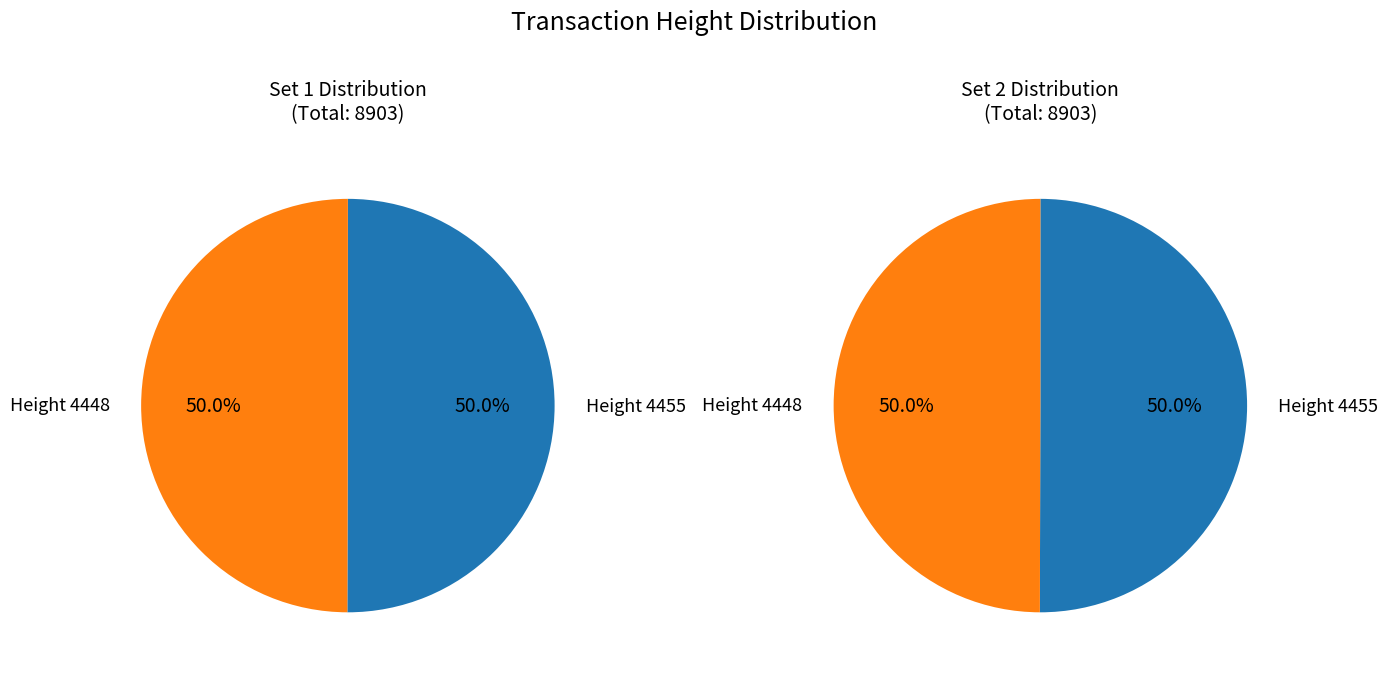

Which category has the smallest portion of the pie?

4448